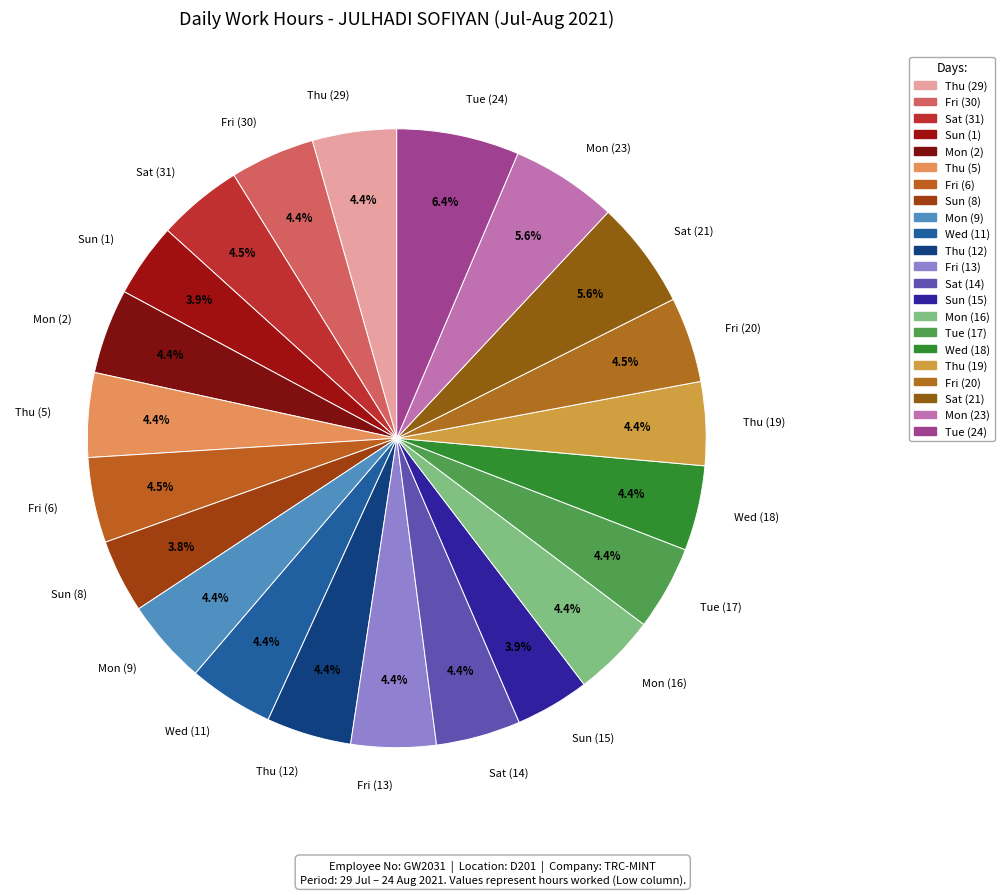

Which category has the biggest portion of the pie?

Tue (24)